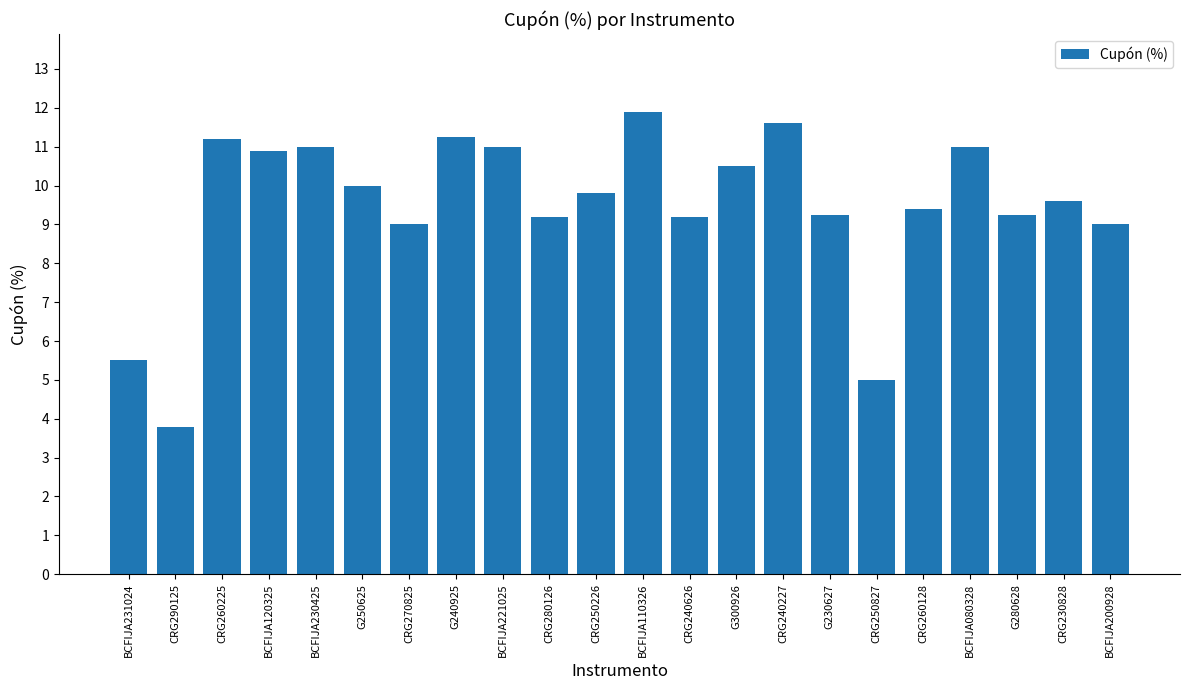

Where is the data nearest to the value 7?

BCFIJA231024